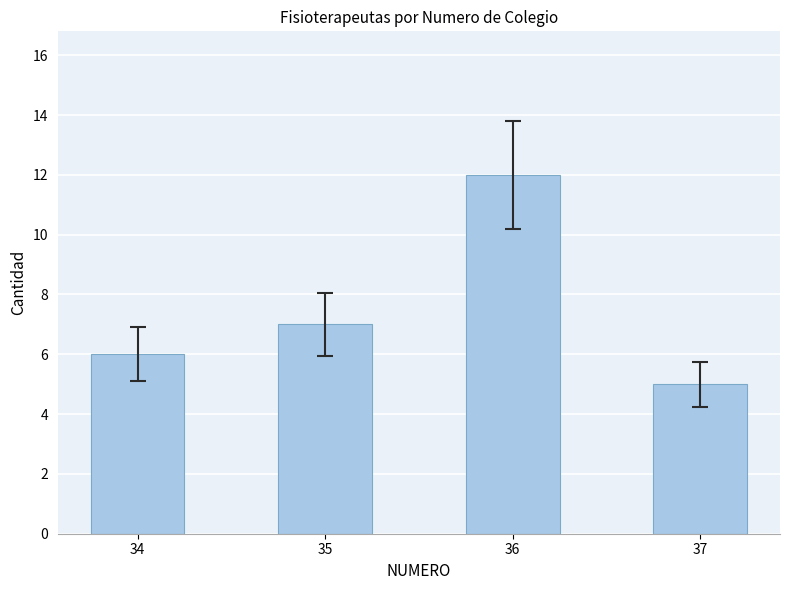

What is the difference between the maximum and minimum values?

7